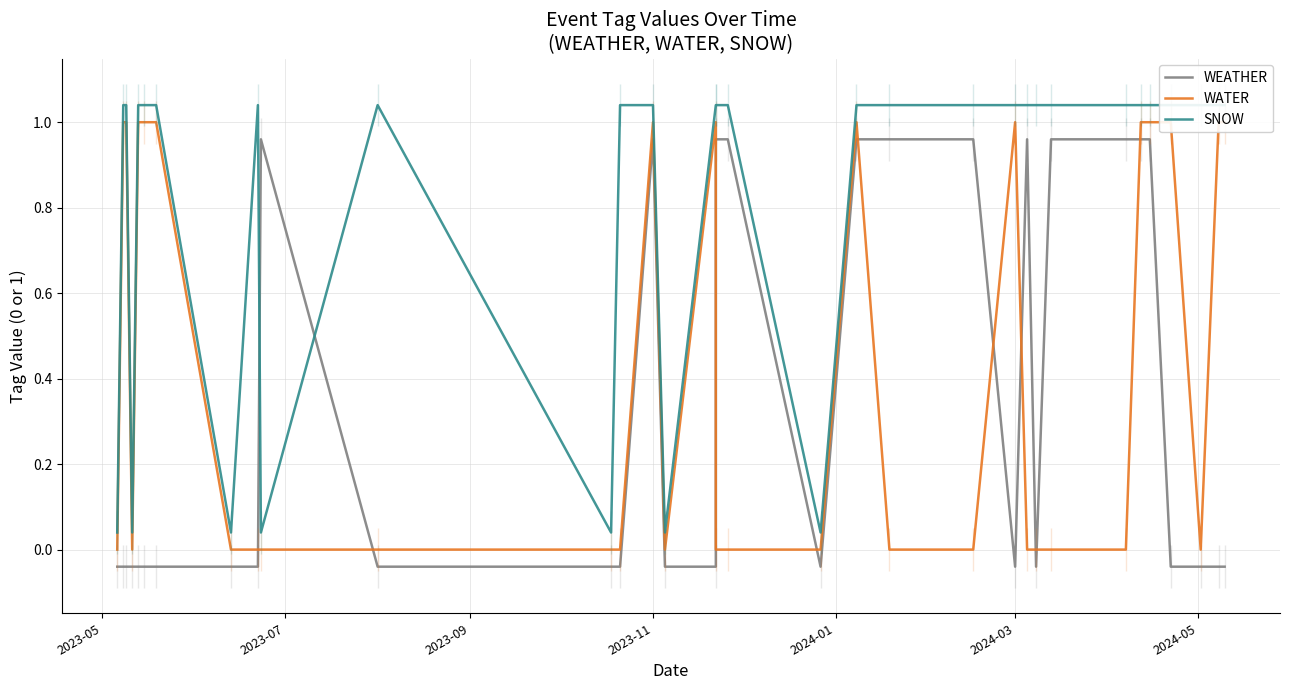

Reading right to left, transcribe all the data shown in this chart.

WEATHER: -0.0	-0.0	-0.0	-0.0	1.0	1.0	1.0	1.0	-0.0	1.0	-0.0	1.0	1.0	1.0	-0.0	1.0	1.0	-0.0	-0.0	1.0	-0.0	-0.0	-0.0	1.0	-0.0	-0.0	-0.0	-0.0	-0.0	-0.0	-0.0	-0.0	-0.0
WATER: 1.0	1.0	0.0	1.0	1.0	1.0	0.0	0.0	0.0	0.0	1.0	0.0	0.0	1.0	0.0	0.0	0.0	1.0	0.0	1.0	0.0	0.0	0.0	0.0	0.0	0.0	1.0	1.0	1.0	0.0	1.0	1.0	0.0
SNOW: 1.0	1.0	1.0	1.0	1.0	1.0	1.0	1.0	1.0	1.0	1.0	1.0	1.0	1.0	0.0	1.0	1.0	1.0	0.0	1.0	1.0	0.0	1.0	0.0	1.0	0.0	1.0	1.0	1.0	0.0	1.0	1.0	0.0